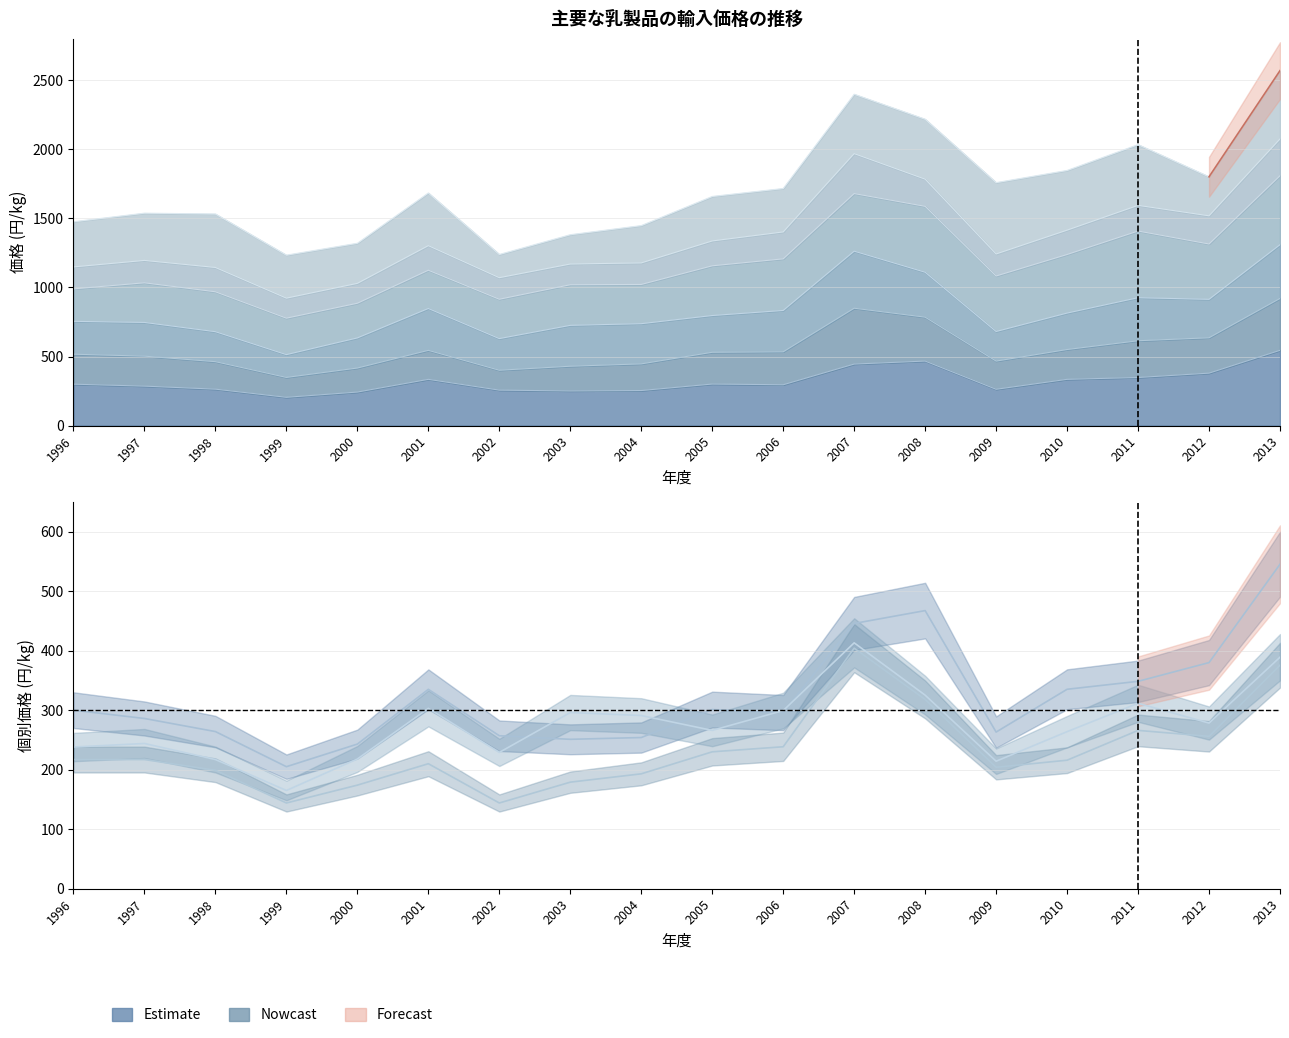

At which category is the sum across all series the highest?

2013